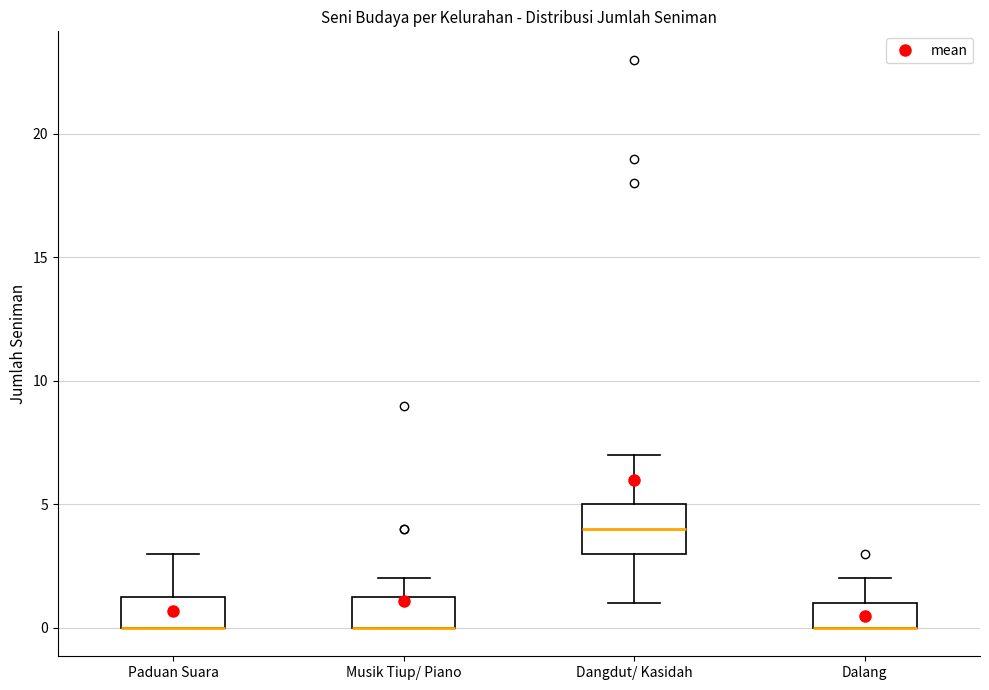

Comparing the boxes themselves (not the whiskers), which one is the tallest?

Dangdut/ Kasidah